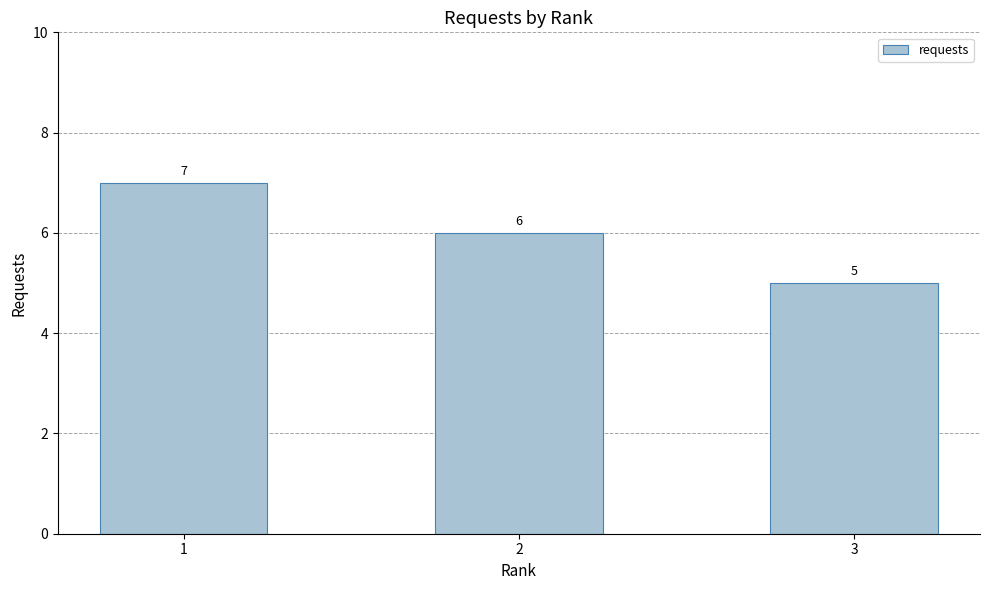

What is the difference between the maximum and minimum values?

2